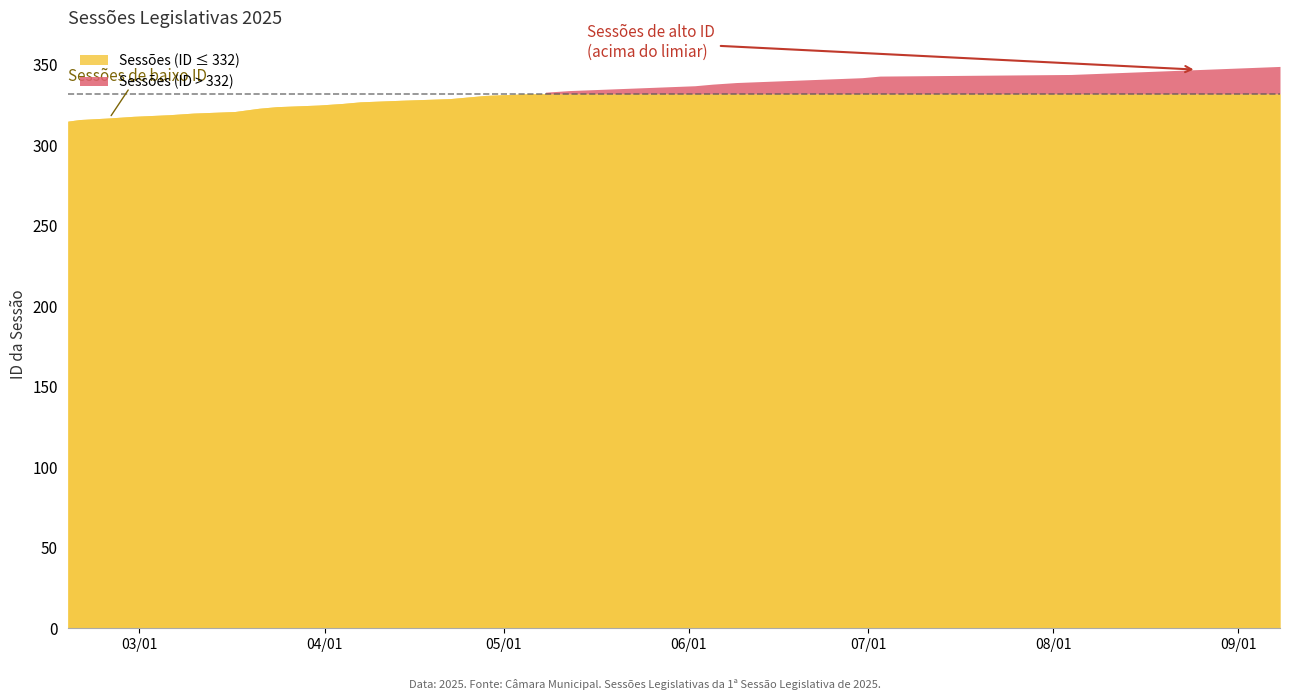

The chart shows a value of 496 at 2025-09-08. True or false?

False